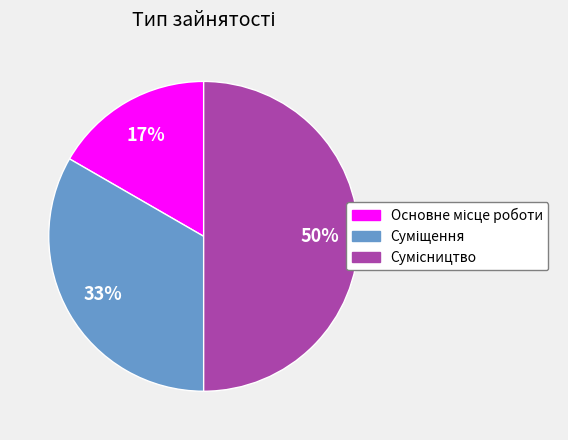

To the nearest percent, what is the difference between the largest and smallest slice percentages?

33%